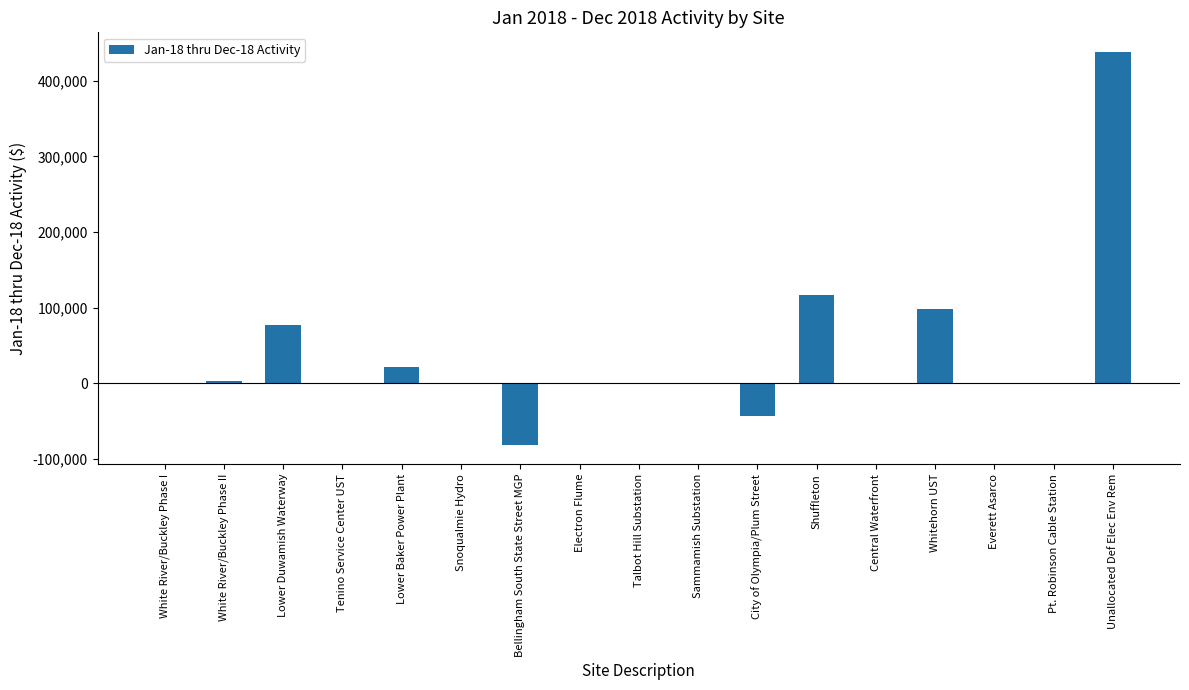

The chart shows a value of 0 at Talbot Hill Substation. True or false?

True